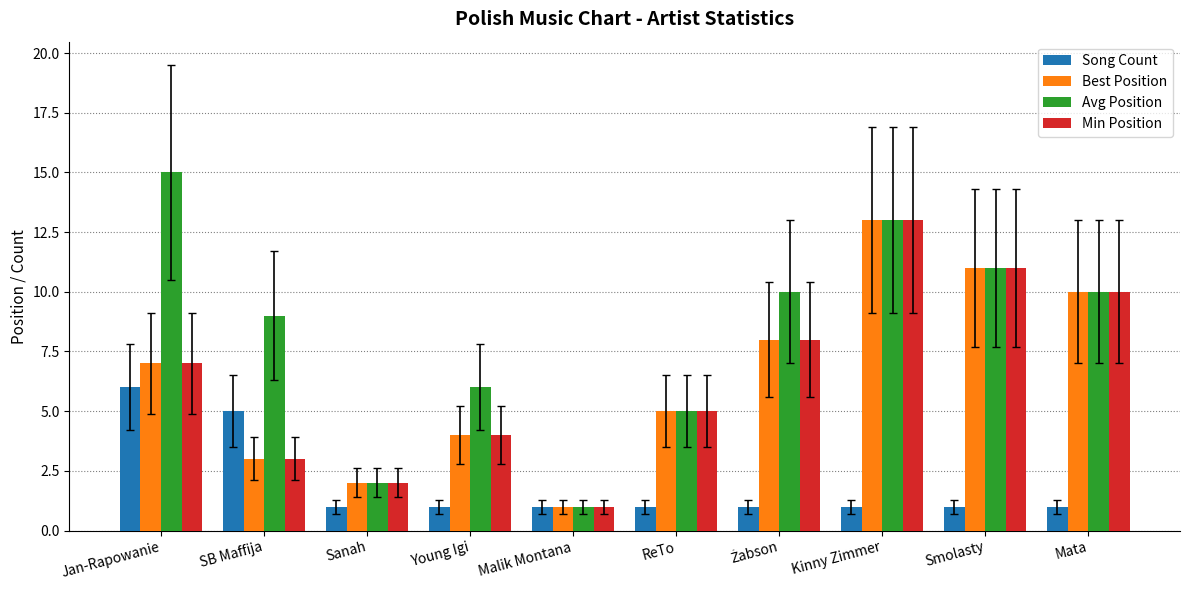

Which series has the largest total across all categories?

Avg Position